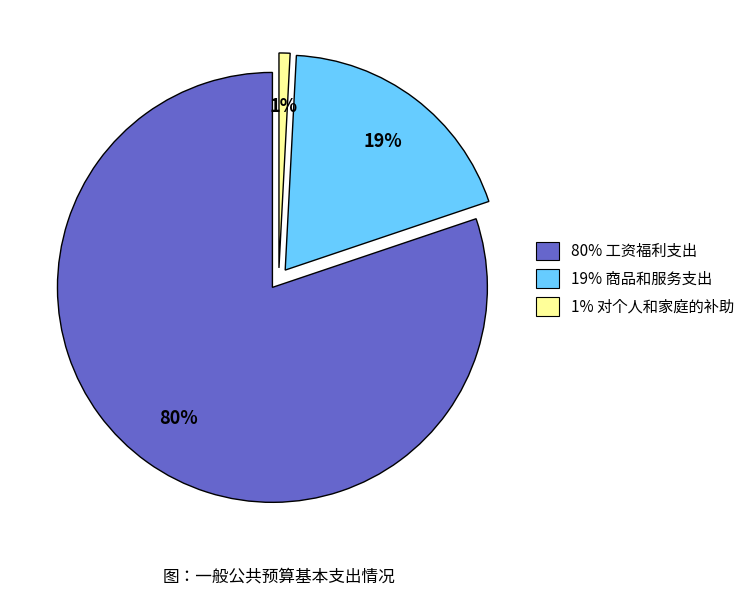

What is the largest slice in the pie chart?

工资福利支出